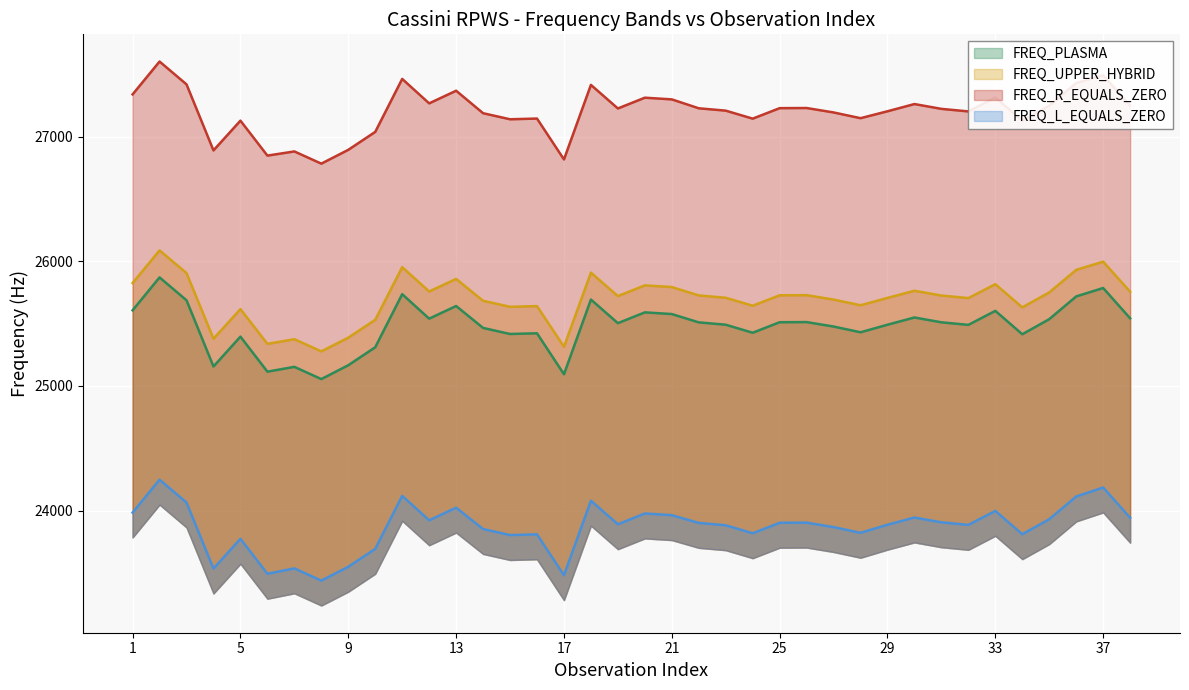

Reading right to left, transcribe all the data shown in this chart.

FREQ_PLASMA: 38=25542.9	37=25786.2	36=25718.7	35=25536.1	34=25415.1	33=25602.7	32=25490.2	31=25510.8	30=25549.6	29=25491.5	28=25430.8	27=25477.0	26=25512.6	25=25511.5	24=25427.1	23=25491.5	22=25510.4	21=25577.1	20=25590.7	19=25504.0	18=25693.6	17=25093.9	16=25422.8	15=25417.1	14=25465.8	13=25641.8	12=25540.1	11=25736.7	10=25310.6	9=25166.3	8=25055.1	7=25153.4	6=25114.5	5=25395.8	4=25156.3	3=25687.7	2=25871.5	1=25607.2
FREQ_UPPER_HYBRID: 38=25756.4	37=25997.7	36=25932.0	35=25750.9	34=25631.0	33=25817.0	32=25705.4	31=25725.9	30=25764.3	29=25706.7	28=25647.7	27=25693.5	26=25728.9	25=25727.8	24=25644.1	23=25707.9	22=25726.7	21=25794.0	20=25807.5	19=25721.6	18=25909.6	17=25315.0	16=25641.0	15=25635.4	14=25683.7	13=25859.4	12=25758.6	11=25953.5	10=25531.0	9=25387.9	8=25277.7	7=25375.1	6=25337.9	5=25616.8	4=25379.4	3=25906.2	2=26088.4	1=25826.3
FREQ_R_EQUALS_ZERO: 38=27251.2	37=27494.0	36=27431.9	35=27249.7	34=27129.0	33=27316.2	32=27203.9	31=27224.5	30=27263.2	29=27205.2	28=27149.6	27=27195.7	26=27231.3	25=27230.2	24=27146.0	23=27210.2	22=27229.1	21=27300.6	20=27314.2	19=27227.7	18=27416.9	17=26818.5	16=27146.6	15=27141.0	14=27189.6	13=27370.1	12=27268.6	11=27464.8	10=27039.6	9=26895.6	8=26784.6	7=26882.7	6=26849.2	5=27129.9	4=26890.9	3=27421.1	2=27604.5	1=27340.8
FREQ_L_EQUALS_ZERO: 38=23941.7	37=24184.5	36=24112.5	35=23930.2	34=23809.5	33=23996.8	32=23884.5	31=23905.1	30=23943.7	29=23885.7	28=23820.8	27=23866.9	26=23902.5	25=23901.3	24=23817.1	23=23881.3	22=23900.2	21=23962.4	20=23975.9	19=23889.4	18=24078.7	17=23480.2	16=23808.4	15=23802.7	14=23851.3	13=24022.6	12=23921.2	11=24117.4	10=23692.1	9=23548.1	8=23437.2	7=23535.3	6=23492.0	5=23772.7	4=23533.7	3=24063.9	2=24247.3	1=23983.6